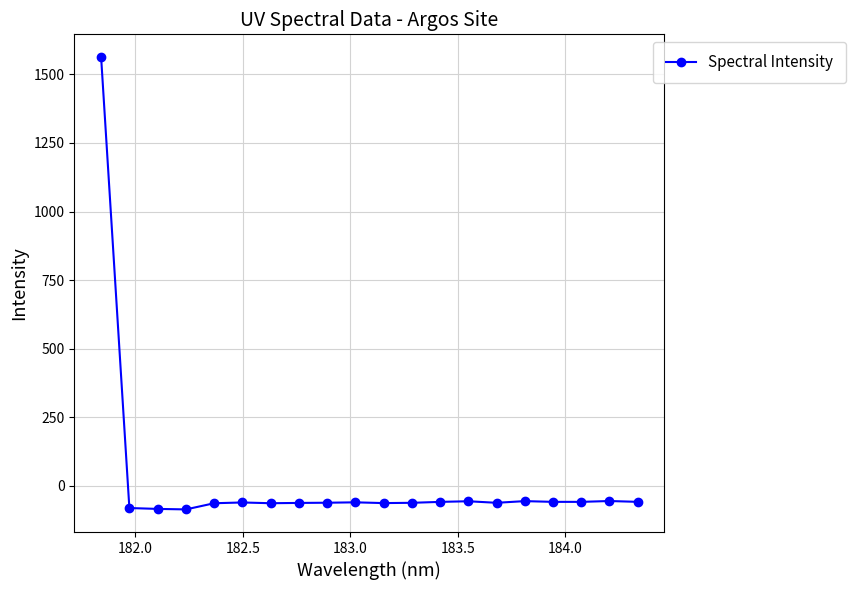

What is the value of the 4th point from the left?

-85.5